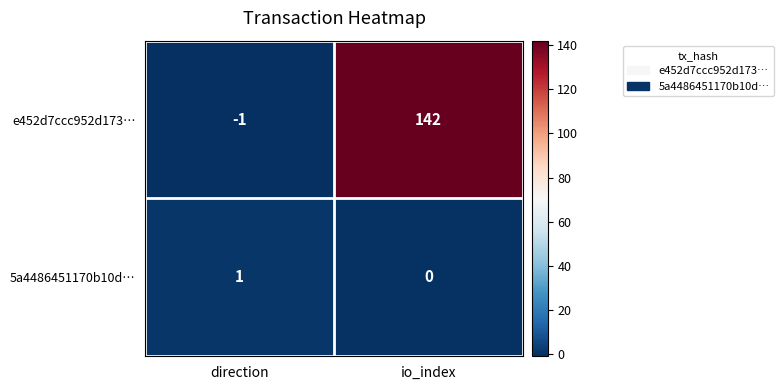

At which category is the sum across all series the highest?

io_index